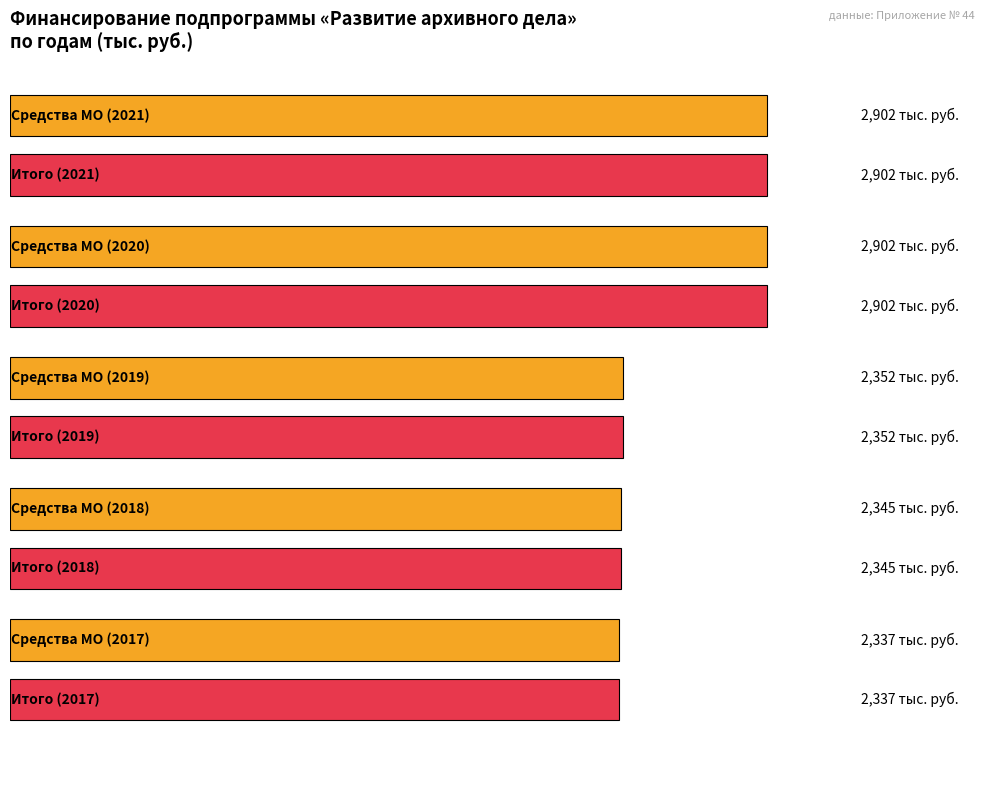

At which category is the sum across all series the highest?

Итого